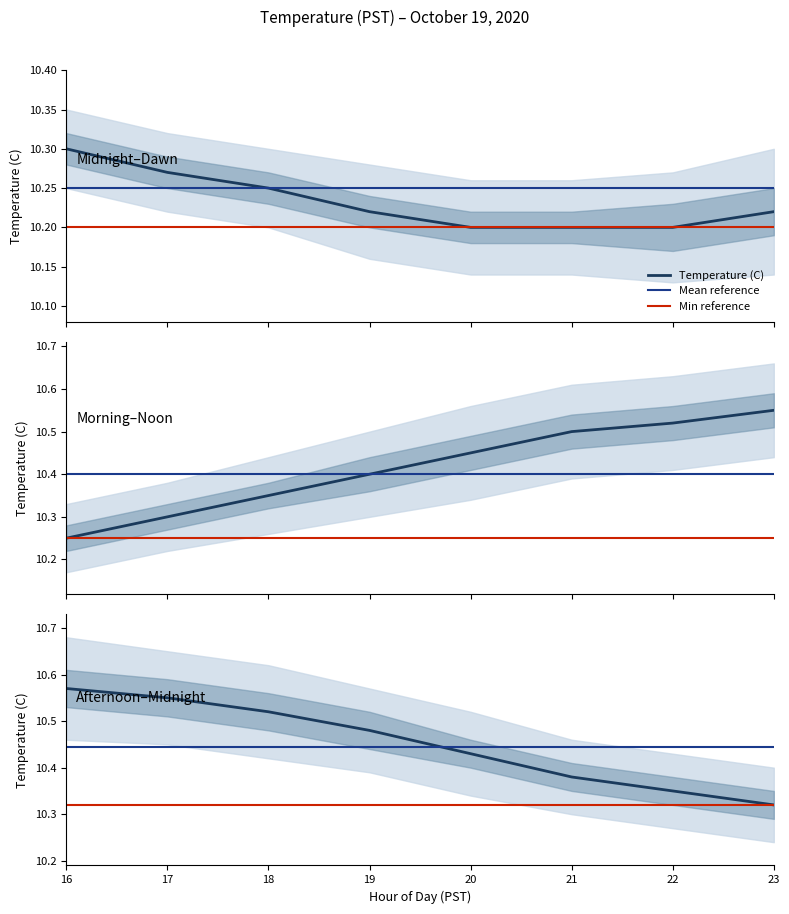

At which category is the sum across all series the highest?

Hour 16